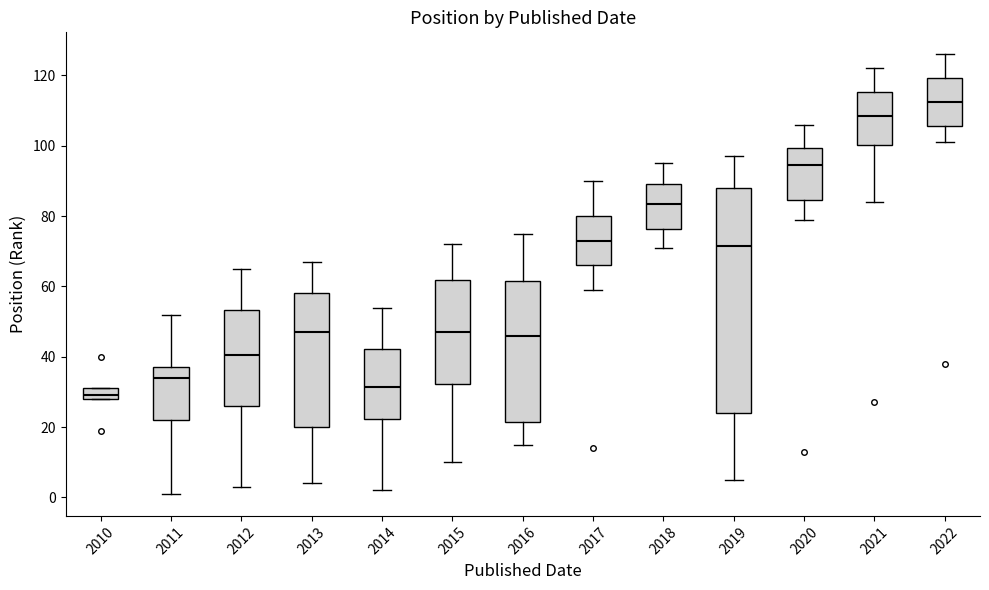

Reading left to right, transcribe this box plot: for each box, give where its median line is, the range the box spans, and where its two whiskers end, as read against the y-axis. The values are not printed on the chart, so give them approximately, as read against the axis.

2010: median 30, box 28 to 32, whiskers 28 to 32
2011: median 34, box 22 to 38, whiskers 2 to 52
2012: median 40, box 26 to 54, whiskers 4 to 66
2013: median 48, box 20 to 58, whiskers 4 to 68
2014: median 32, box 22 to 42, whiskers 2 to 54
2015: median 48, box 32 to 62, whiskers 10 to 72
2016: median 46, box 22 to 62, whiskers 16 to 76
2017: median 74, box 66 to 80, whiskers 60 to 90
2018: median 84, box 76 to 90, whiskers 72 to 96
2019: median 72, box 24 to 88, whiskers 6 to 98
2020: median 94, box 84 to 100, whiskers 80 to 106
2021: median 108, box 100 to 116, whiskers 84 to 122
2022: median 112, box 106 to 120, whiskers 102 to 126